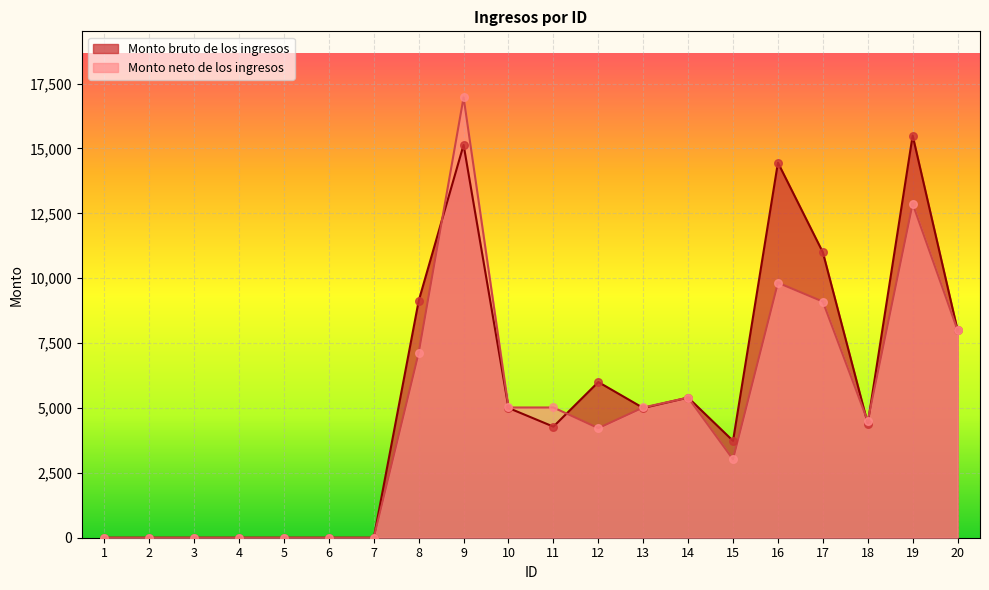

At which category is the sum across all series the highest?

9